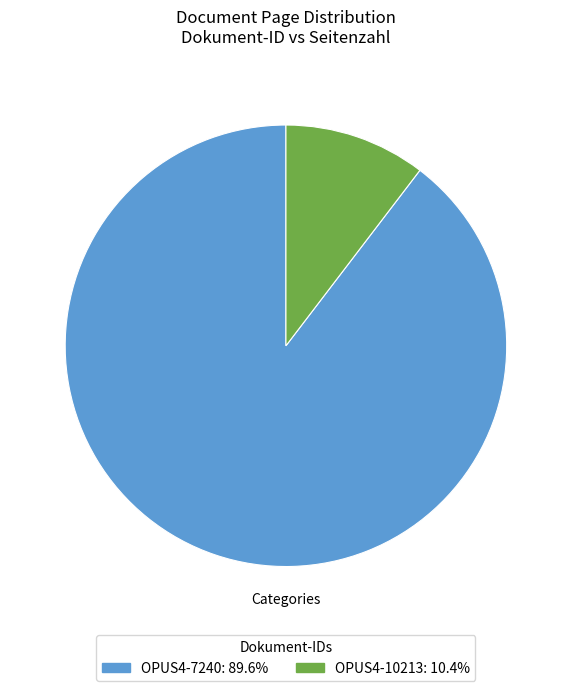

Between OPUS4-10213 and OPUS4-7240, which is larger?

OPUS4-7240